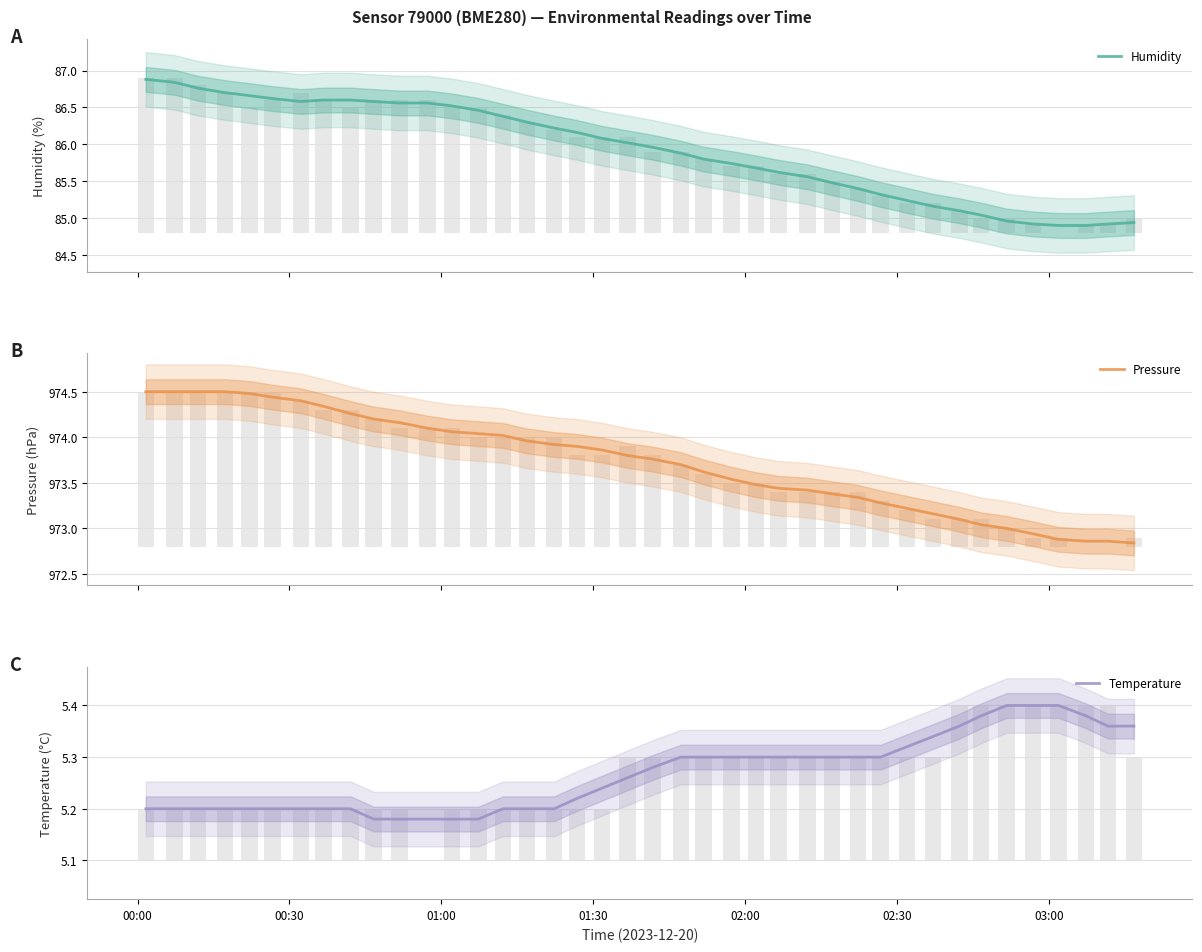

What is the maximum value shown in the chart?

974.5